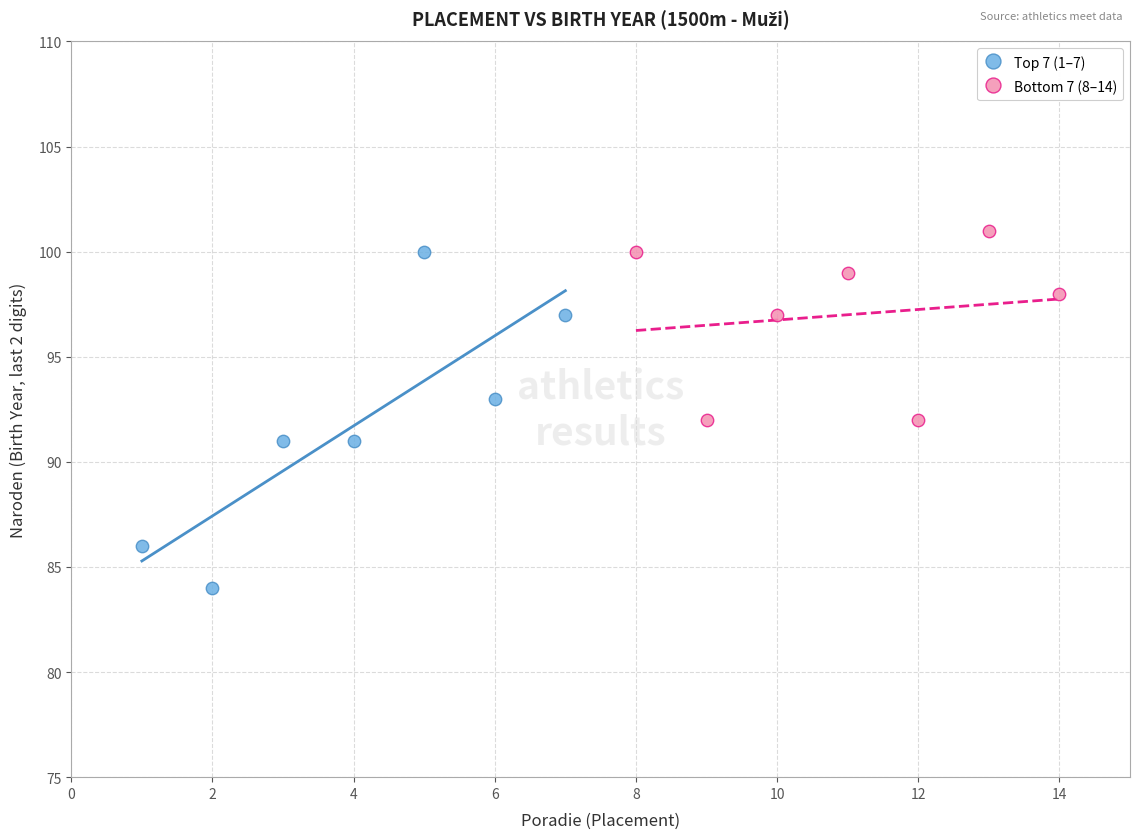

Which series has the widest spread of Y values?

Top 7 (1–7)